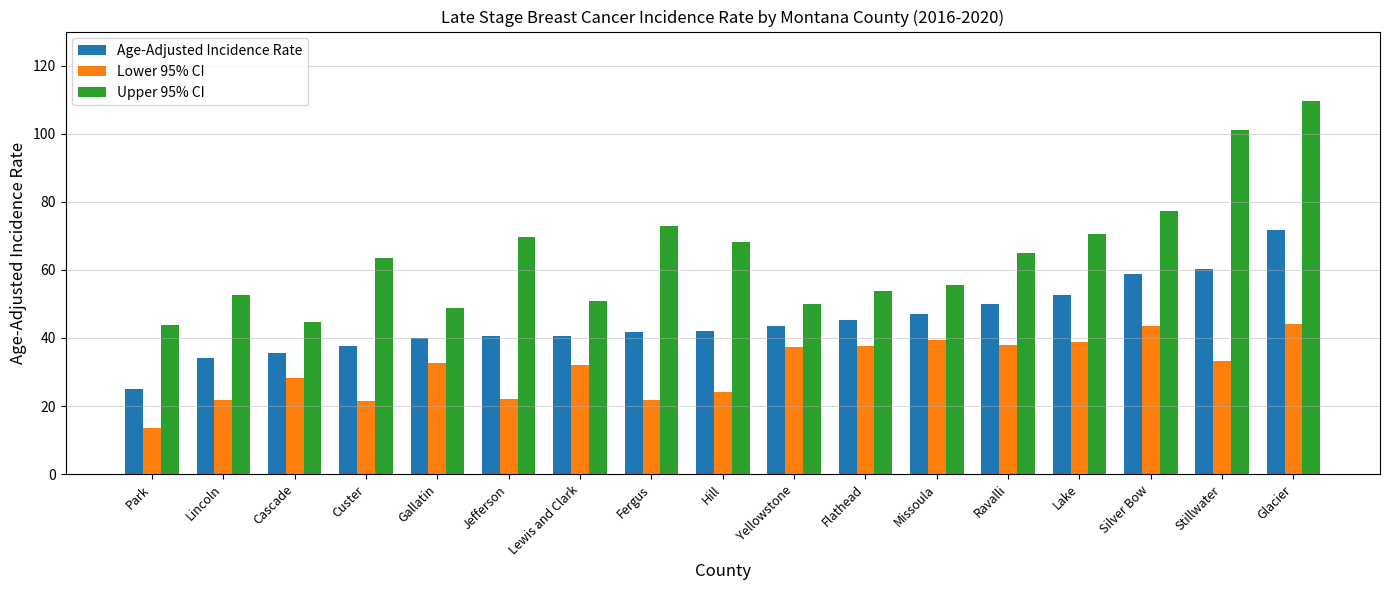

Rank the series by their maximum value, from highest to lowest.

Upper 95% CI, Age-Adjusted Incidence Rate, Lower 95% CI